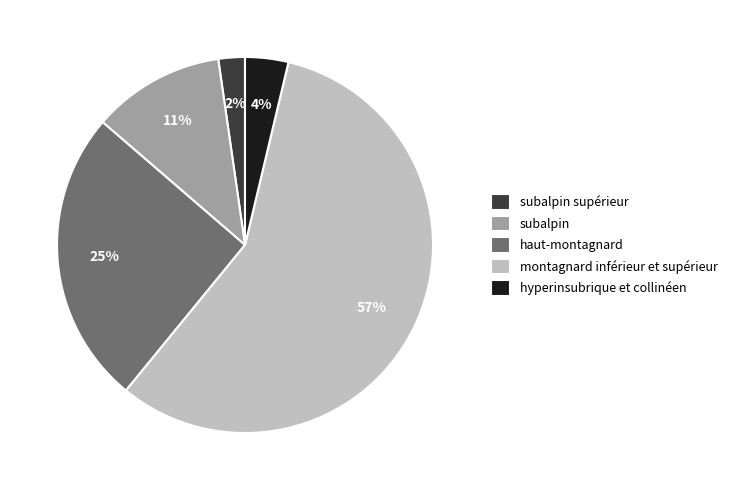

Is the sum of subalpin supérieur and montagnard inférieur et supérieur greater than half?

Yes